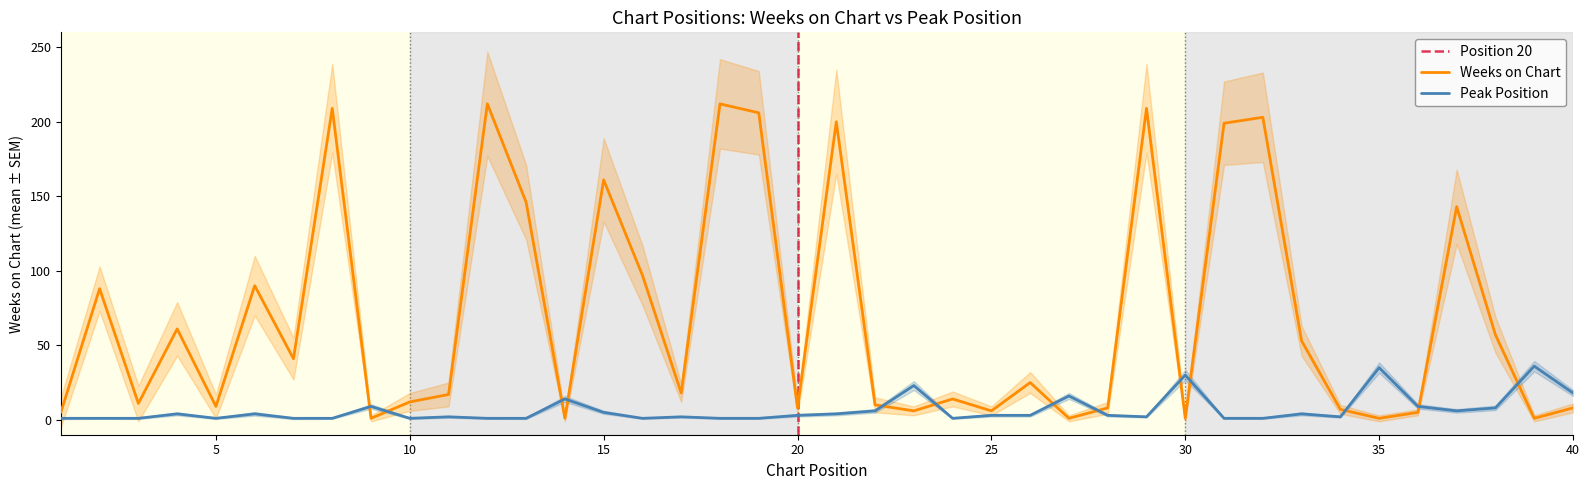

In Peak Position, how many points are higher than both neighbors (excluding endpoints)?

12